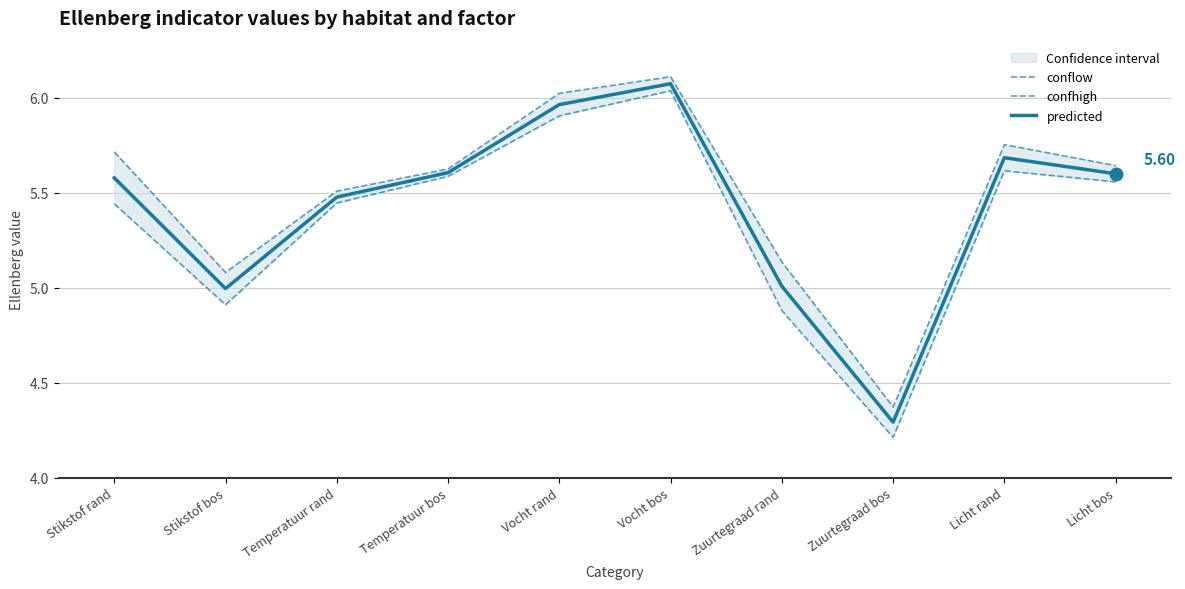

Reading left to right, what are all the values shown in this chart?

conflow: 5.4	4.9	5.4	5.6	5.9	6.0	4.9	4.2	5.6	5.6
confhigh: 5.7	5.1	5.5	5.6	6.0	6.1	5.1	4.4	5.8	5.6
predicted: 5.6	5.0	5.5	5.6	6.0	6.1	5.0	4.3	5.7	5.6